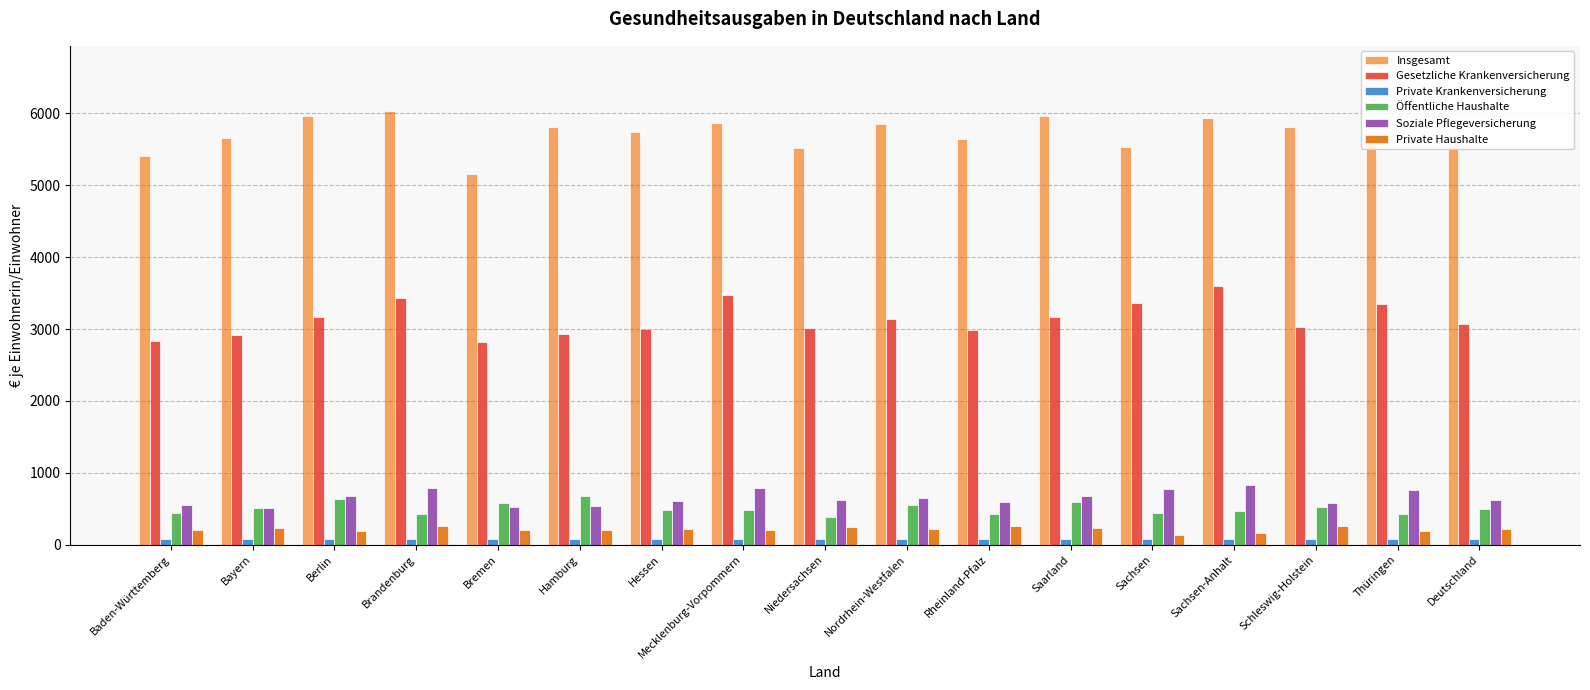

Which category has the highest value in the Insgesamt series?

Brandenburg